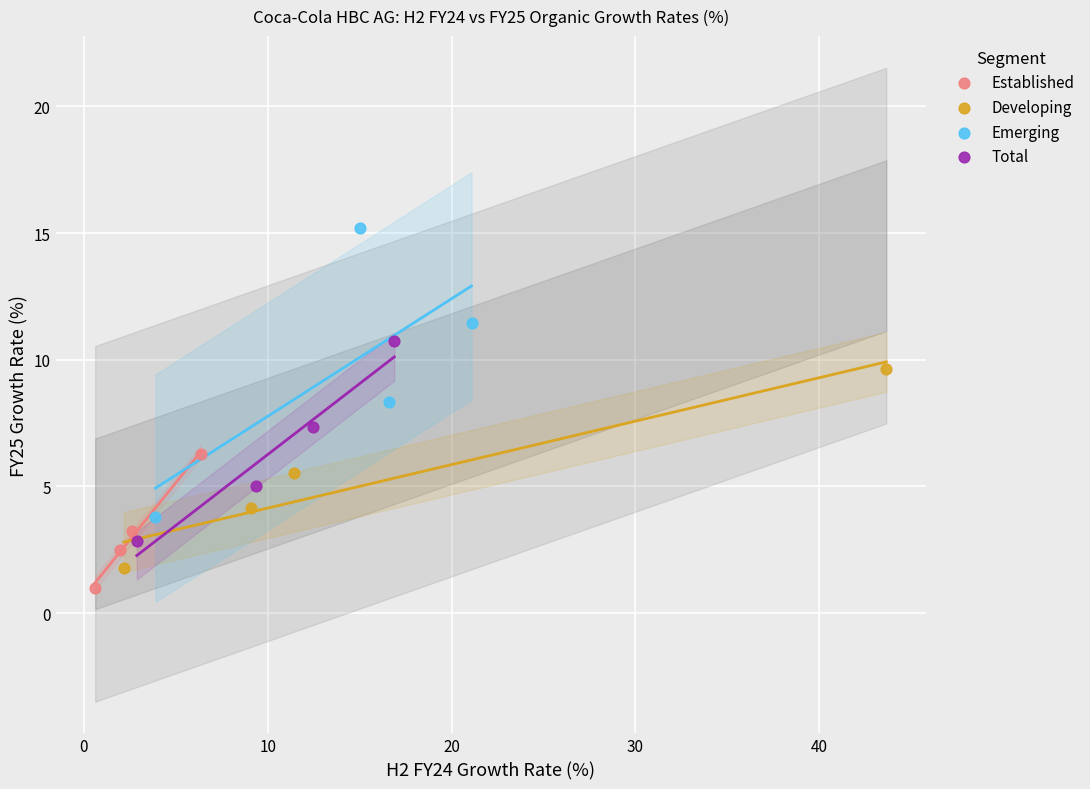

Which series contains the highest Y value?

Emerging